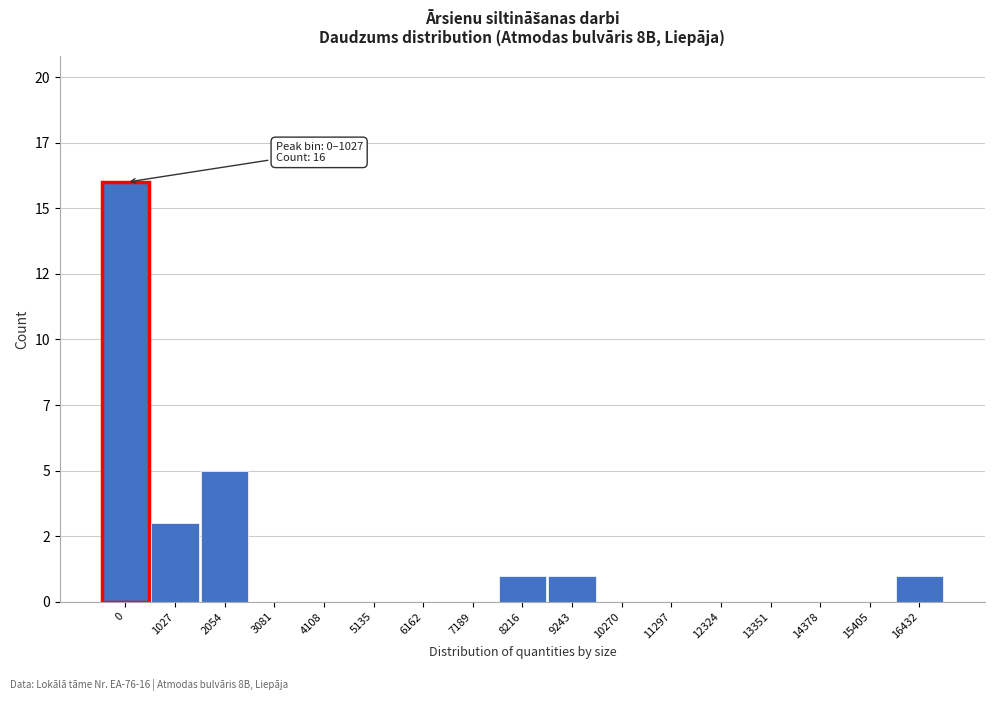

Are the bars horizontal?

No